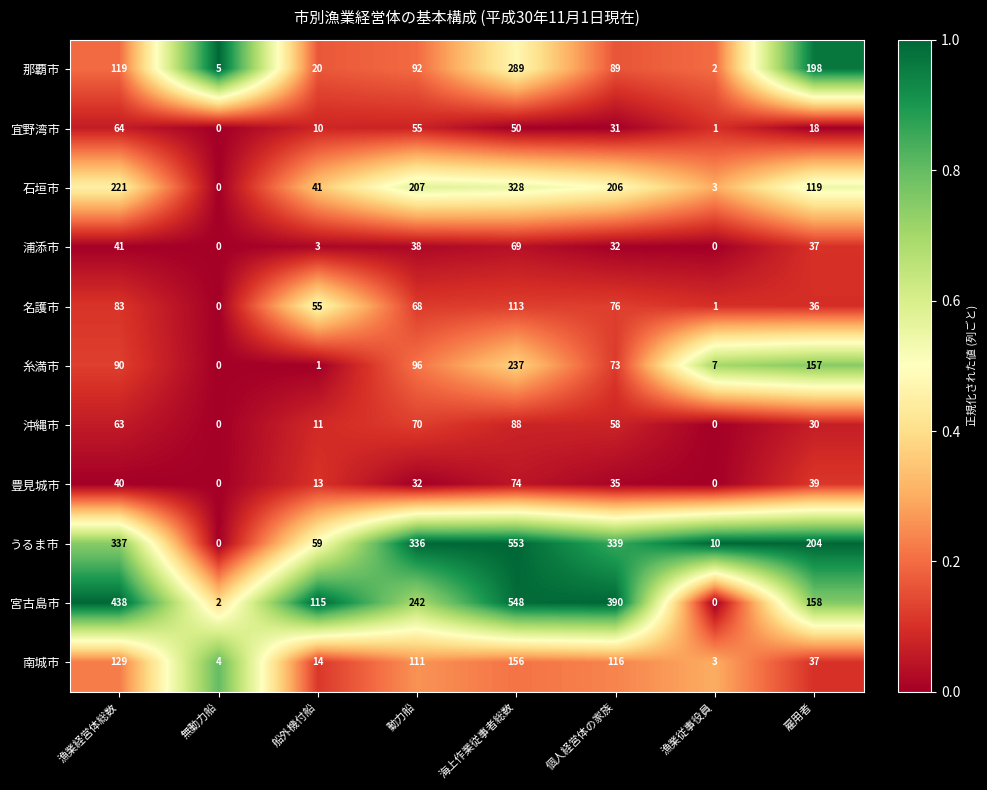

At which label does 宜野湾市 reach its minimum?

無動力船